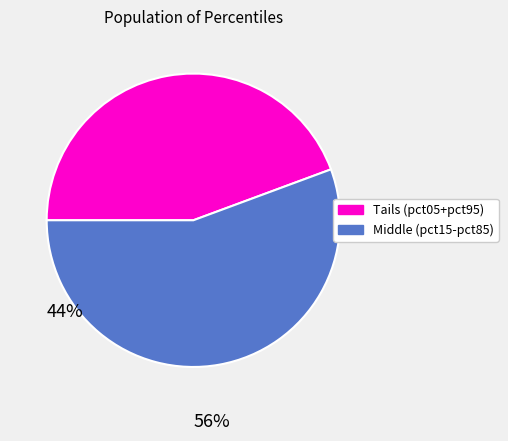

True or false: Tails (pct05+pct95) accounts for 38% of the total.

False